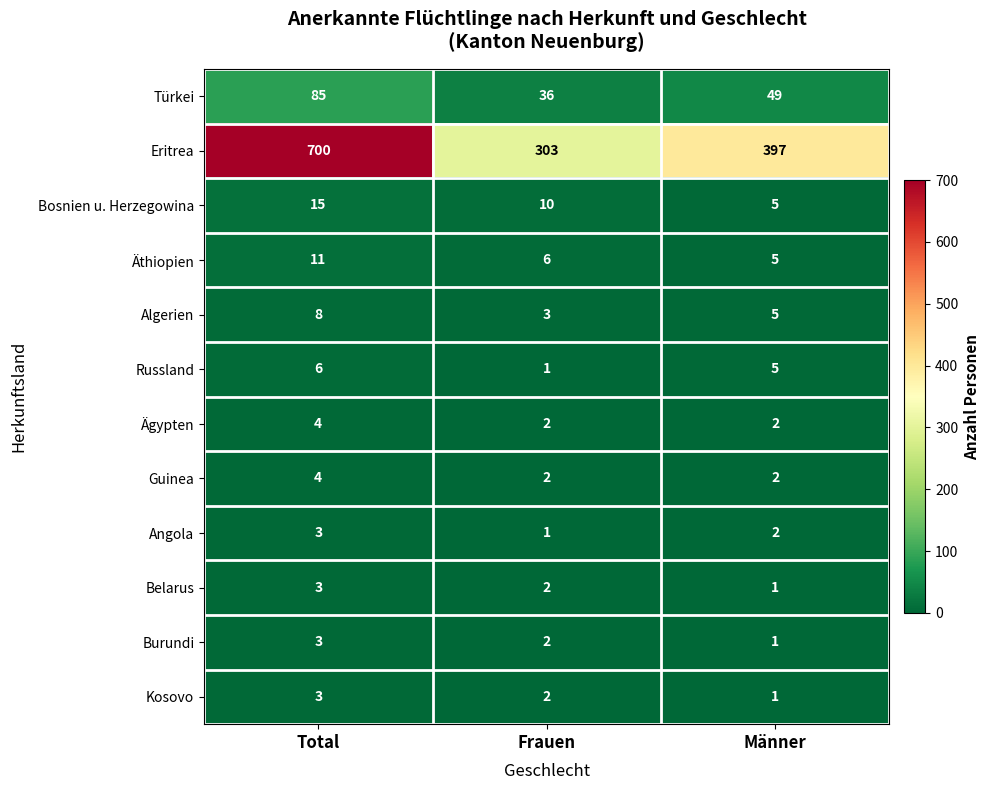

How many data points does each series have?

3